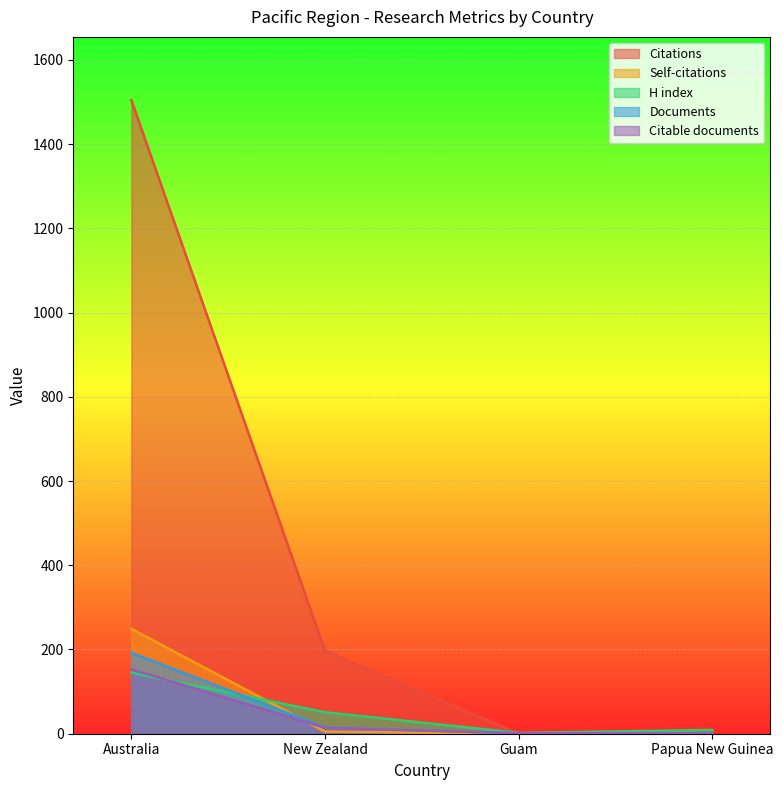

How many categories are shown in the chart?

4